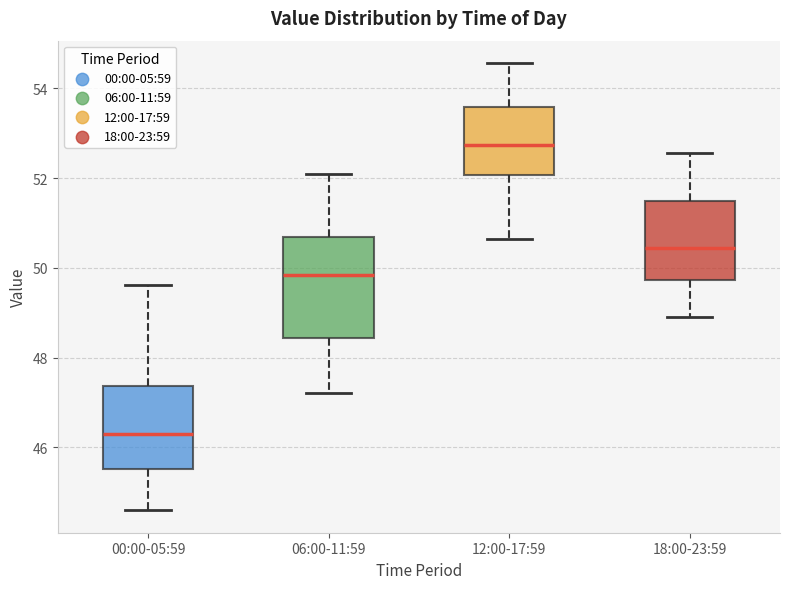

Reading left to right, read every box against the y-axis: the position of its median line, the range the box covers, and the ends of its whiskers. The values are not printed on the chart, so give them approximately, as read against the axis.

00:00-05:59: median 46.2, box 45.6 to 47.4, whiskers 44.6 to 49.6
06:00-11:59: median 49.8, box 48.4 to 50.6, whiskers 47.2 to 52.2
12:00-17:59: median 52.8, box 52.0 to 53.6, whiskers 50.6 to 54.6
18:00-23:59: median 50.4, box 49.8 to 51.4, whiskers 49.0 to 52.6